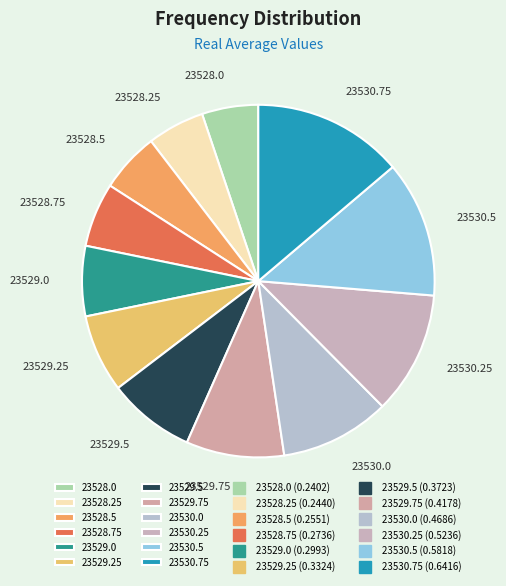

Combined, do 23528.75 and 23530.0 account for over 50%?

No